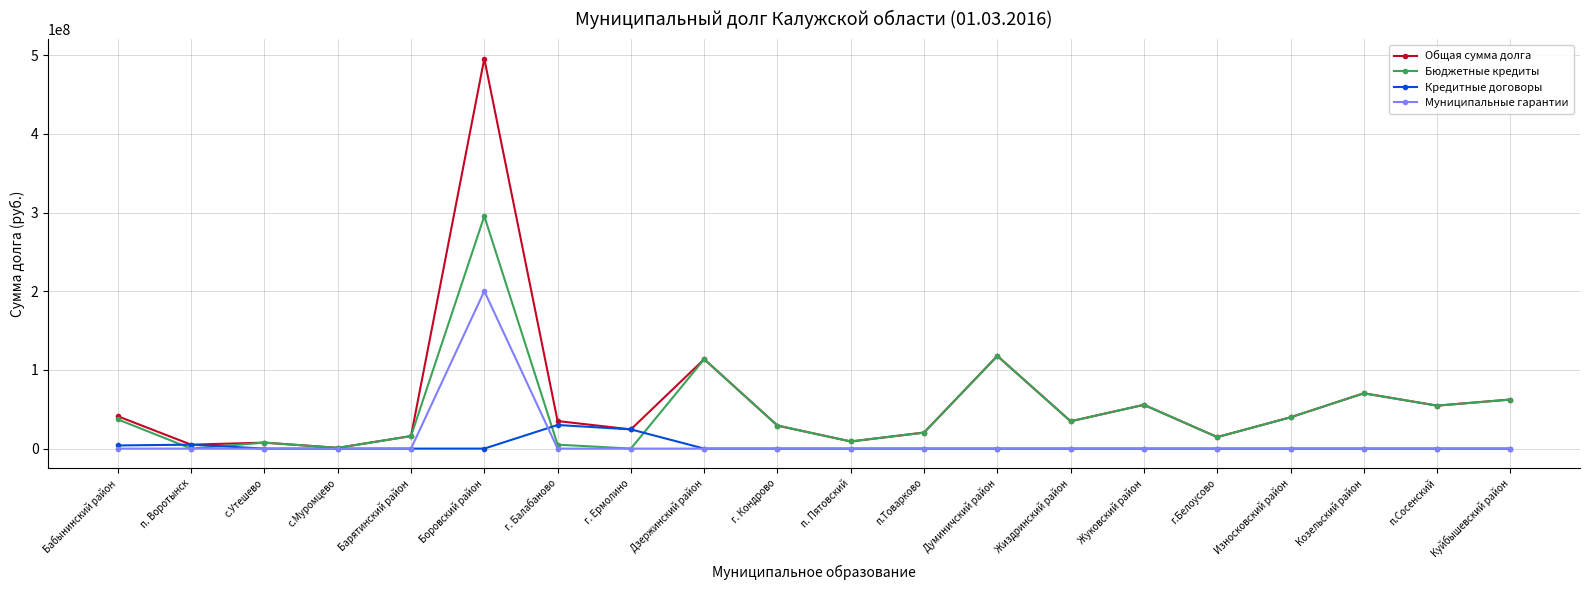

Rank the series by their maximum value, from lowest to highest.

Кредитные договоры, Муниципальные гарантии, Бюджетные кредиты, Общая сумма долга